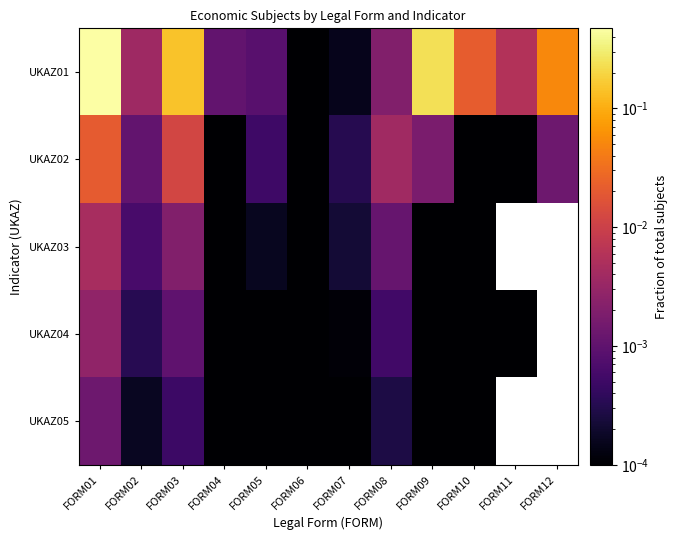

Which series has the widest spread of values?

UKAZ01